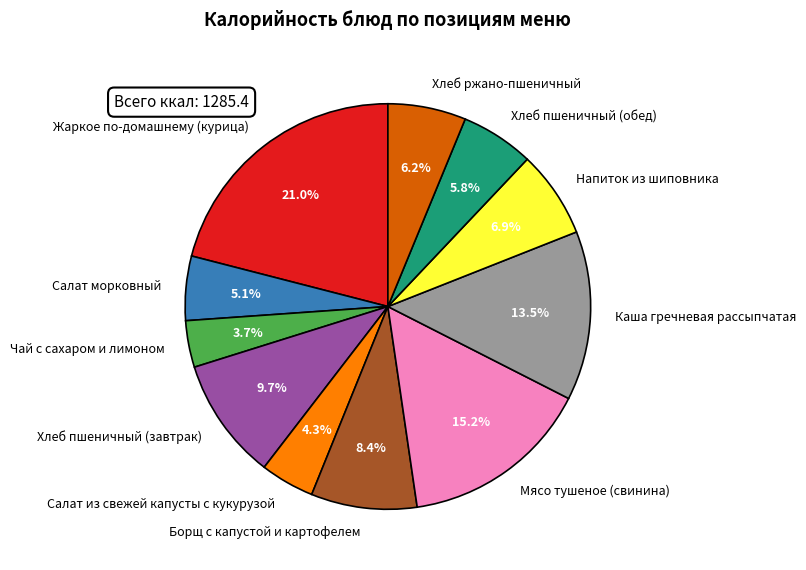

To the nearest percent, what is the difference between the largest and smallest slice percentages?

17%